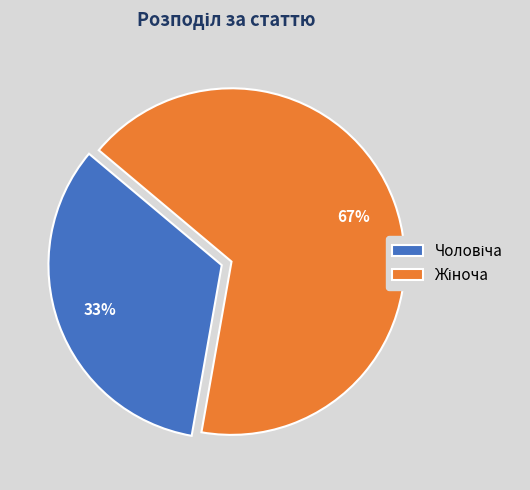

Is there any slice that represents more than half of the pie?

Yes